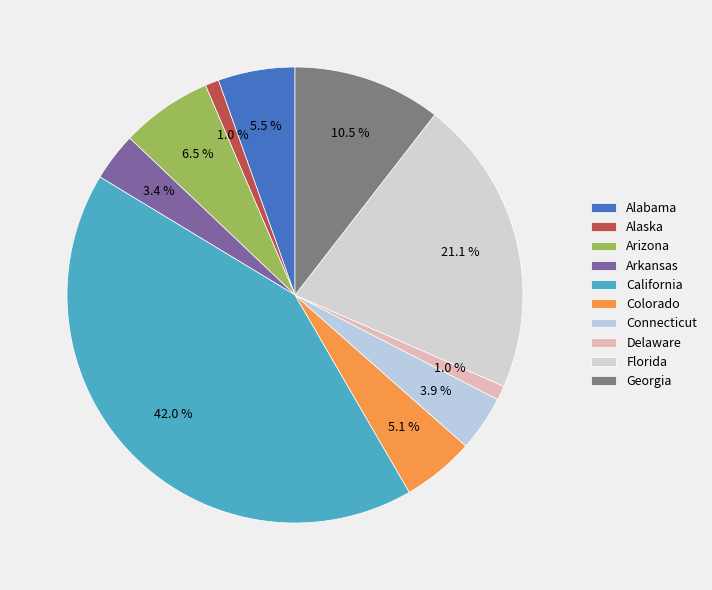

Is it true that Florida is 21% of the pie?

True